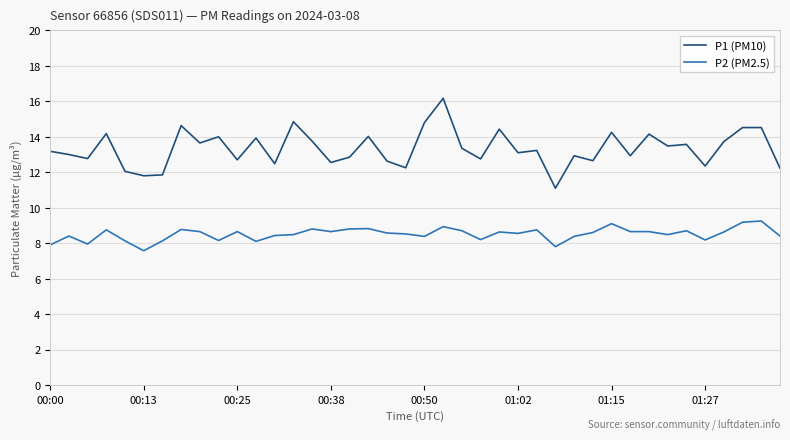

Which series has the largest range (max minus min)?

P1 (PM10)